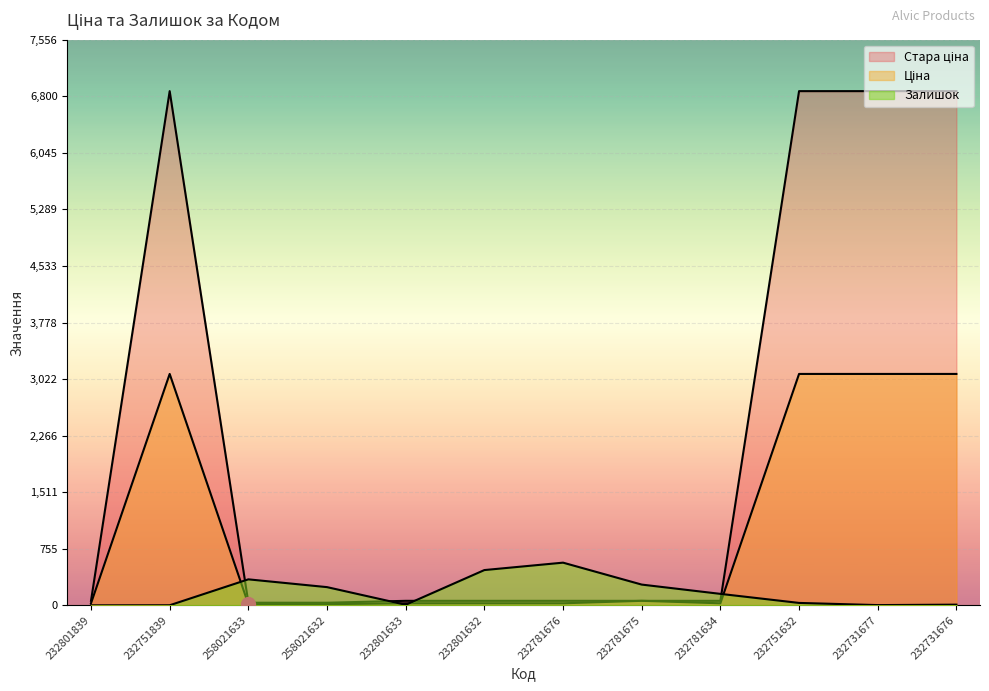

Is the value of Залишок at 232801839 greater than the value of Стара ціна at 232801633?

No